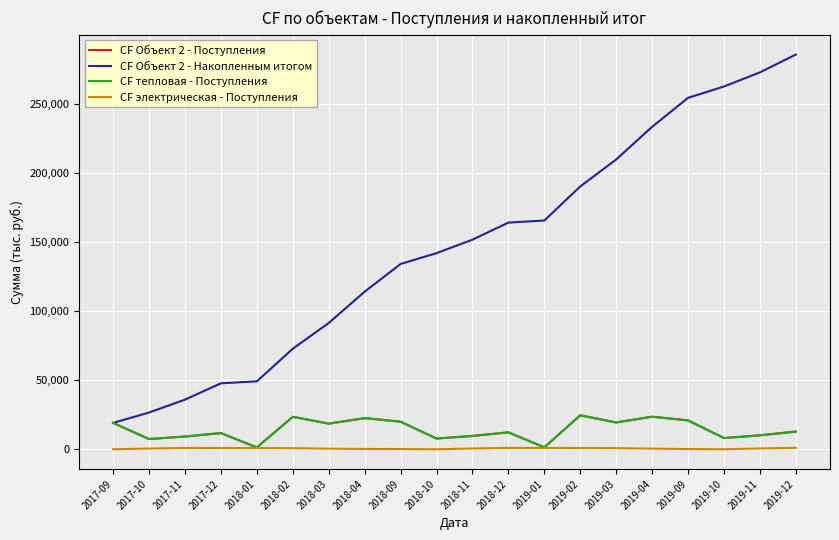

What is the spread (max minus min) of values at 2018-03?

90865.4